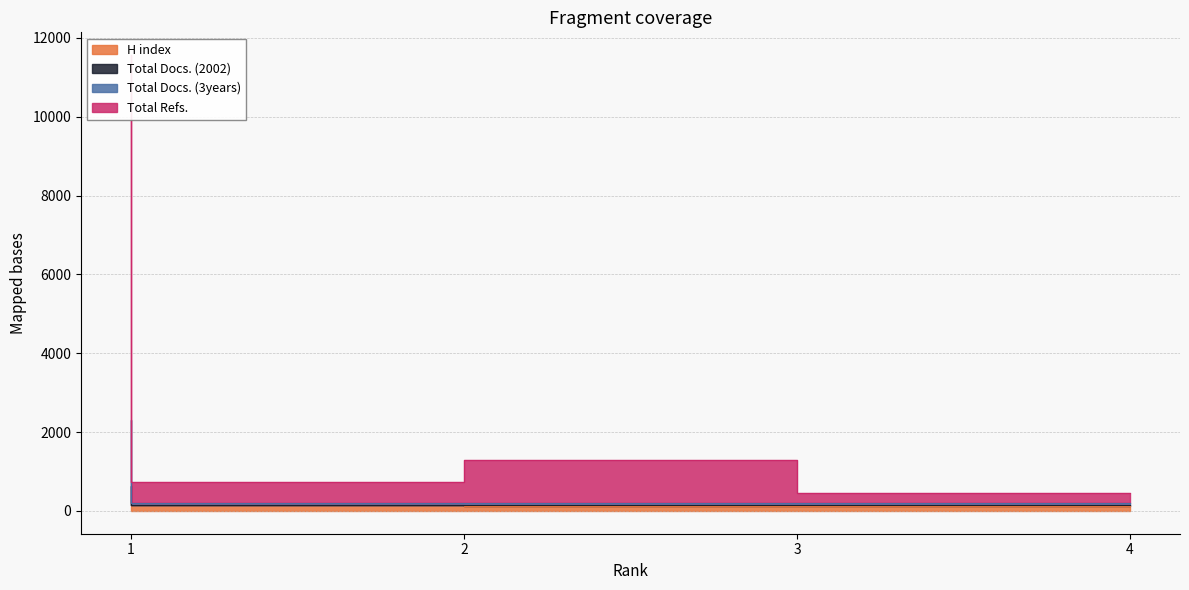

Which has a higher value, 2 or 3?

2